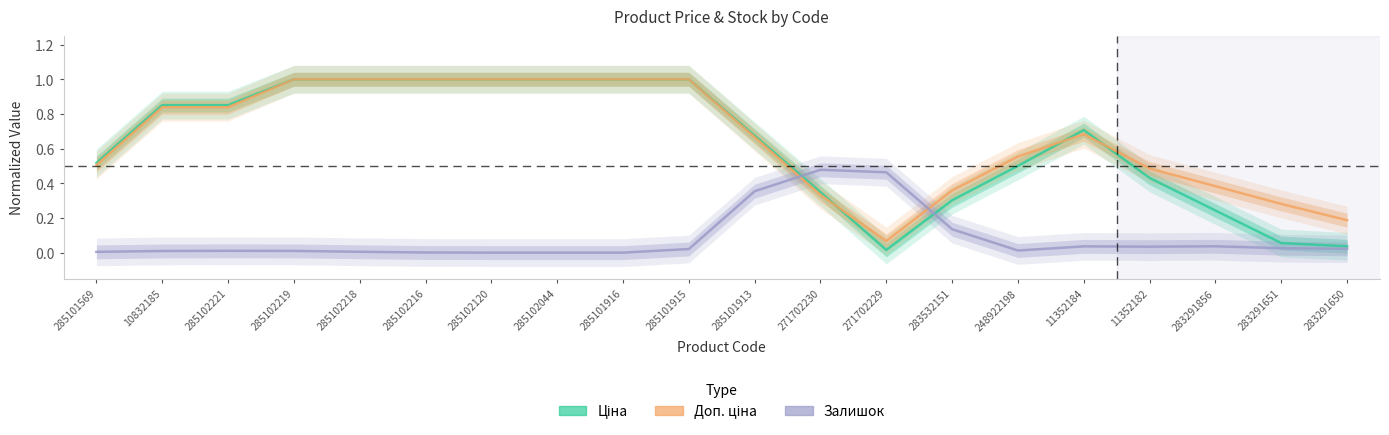

What is the label of the 2nd point from the right?

283291651